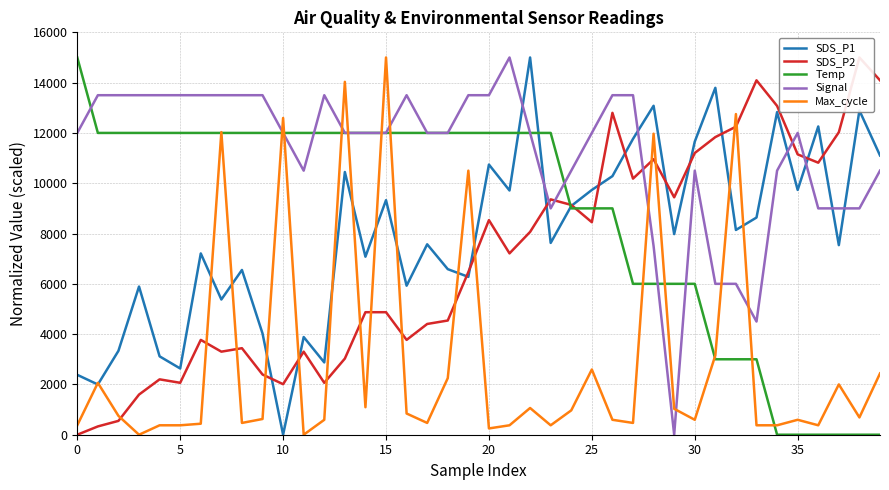

Reading right to left, extract all data points from this chart.

SDS_P1: 11104.6	12893.2	7538.4	12256.8	9733.0	12827.4	8635.7	8141.9	13793.0	11653.3	7977.3	13079.7	11763.0	10281.6	9733.0	9096.6	7626.2	15000.0	9711.0	10742.5	6276.5	6583.8	7571.3	5925.4	9327.0	7077.5	10446.2	2874.9	3884.4	0.0	4027.1	6550.8	5376.7	7209.2	2633.5	3116.3	5892.5	3335.8	1997.1	2381.1
SDS_P2: 14091.7	15000.0	12027.5	10816.5	11146.8	13073.4	14091.7	12247.7	11834.9	11201.8	9440.4	10954.1	10183.5	12798.2	8449.5	9137.6	9357.8	8064.2	7211.0	8532.1	6467.9	4541.3	4403.7	3770.6	4871.6	4871.6	3027.5	2064.2	3302.8	2009.2	2394.5	3440.4	3302.8	3770.6	2064.2	2201.8	1596.3	550.5	330.3	0.0
Temp: 0.0	0.0	0.0	0.0	0.0	0.0	3000.0	3000.0	3000.0	6000.0	6000.0	6000.0	6000.0	9000.0	9000.0	9000.0	12000.0	12000.0	12000.0	12000.0	12000.0	12000.0	12000.0	12000.0	12000.0	12000.0	12000.0	12000.0	12000.0	12000.0	12000.0	12000.0	12000.0	12000.0	12000.0	12000.0	12000.0	12000.0	12000.0	15000.0
Signal: 10500.0	9000.0	9000.0	9000.0	12000.0	10500.0	4500.0	6000.0	6000.0	10500.0	0.0	7500.0	13500.0	13500.0	12000.0	10500.0	9000.0	12000.0	15000.0	13500.0	13500.0	12000.0	12000.0	13500.0	12000.0	12000.0	12000.0	13500.0	10500.0	12000.0	13500.0	13500.0	13500.0	13500.0	13500.0	13500.0	13500.0	13500.0	13500.0	12000.0
Max_cycle: 2437.5	687.5	2000.0	375.0	593.8	375.0	375.0	12750.0	3156.2	593.8	1031.2	11968.8	468.8	593.8	2593.8	968.8	375.0	1062.5	375.0	250.0	10500.0	2250.0	468.8	843.8	15000.0	1093.8	14031.2	593.8	0.0	12593.8	625.0	468.8	12031.2	437.5	375.0	375.0	0.0	750.0	2062.5	375.0